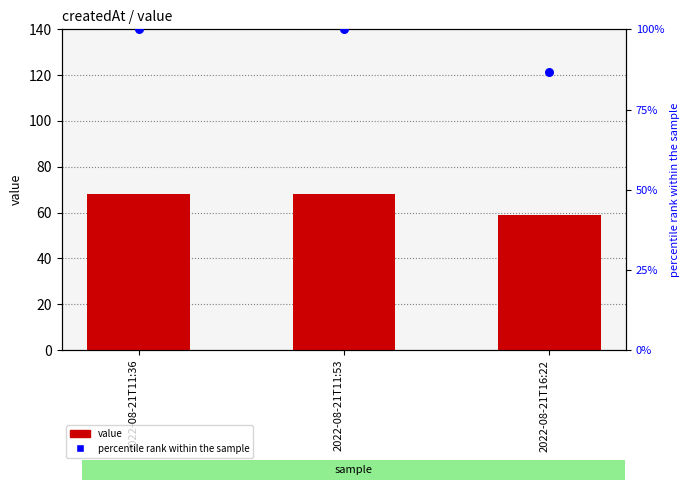

At which category is the sum across all series the highest?

2022-08-21T11:36